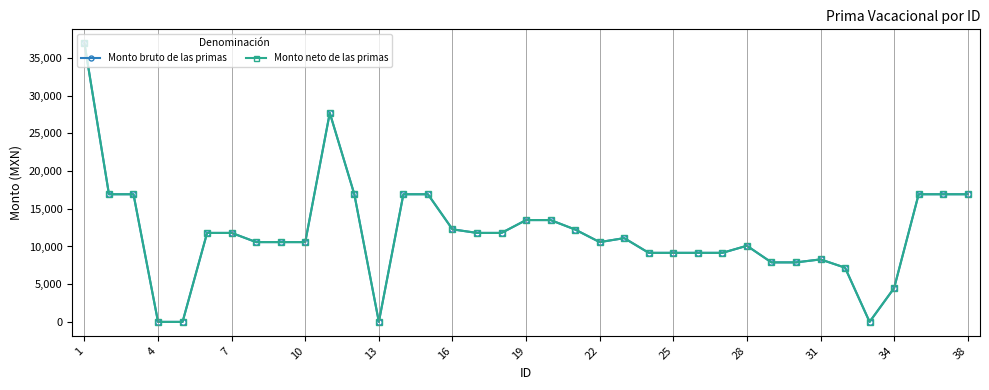

Is this an area chart (filled region under the line)?

No